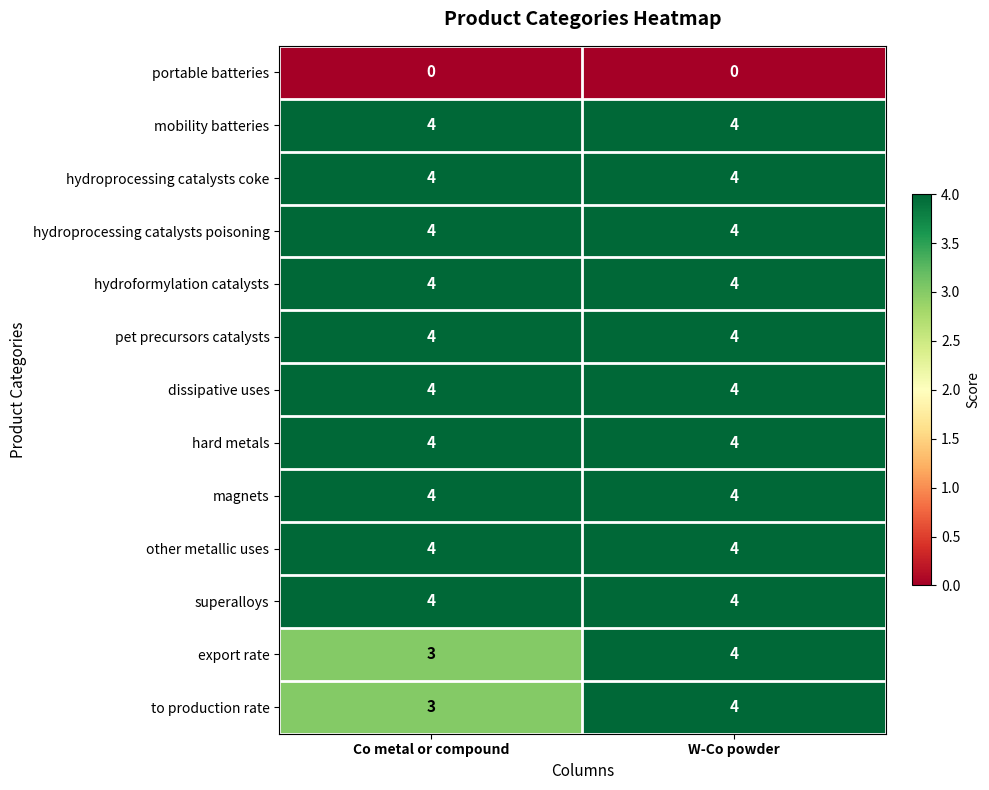

The value of other metallic uses at W-Co powder is 6. True or false?

False